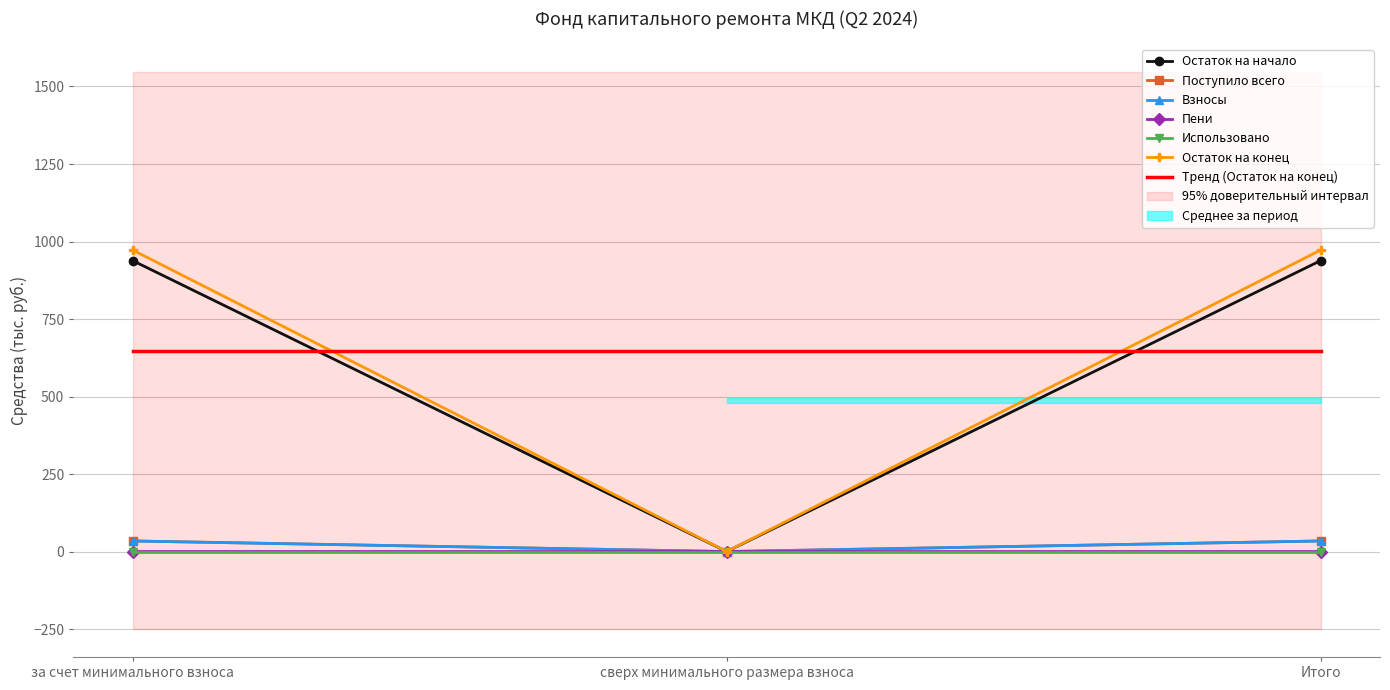

Which series changed the most between сверх минимального размера взноса and Итого?

Остаток на конец